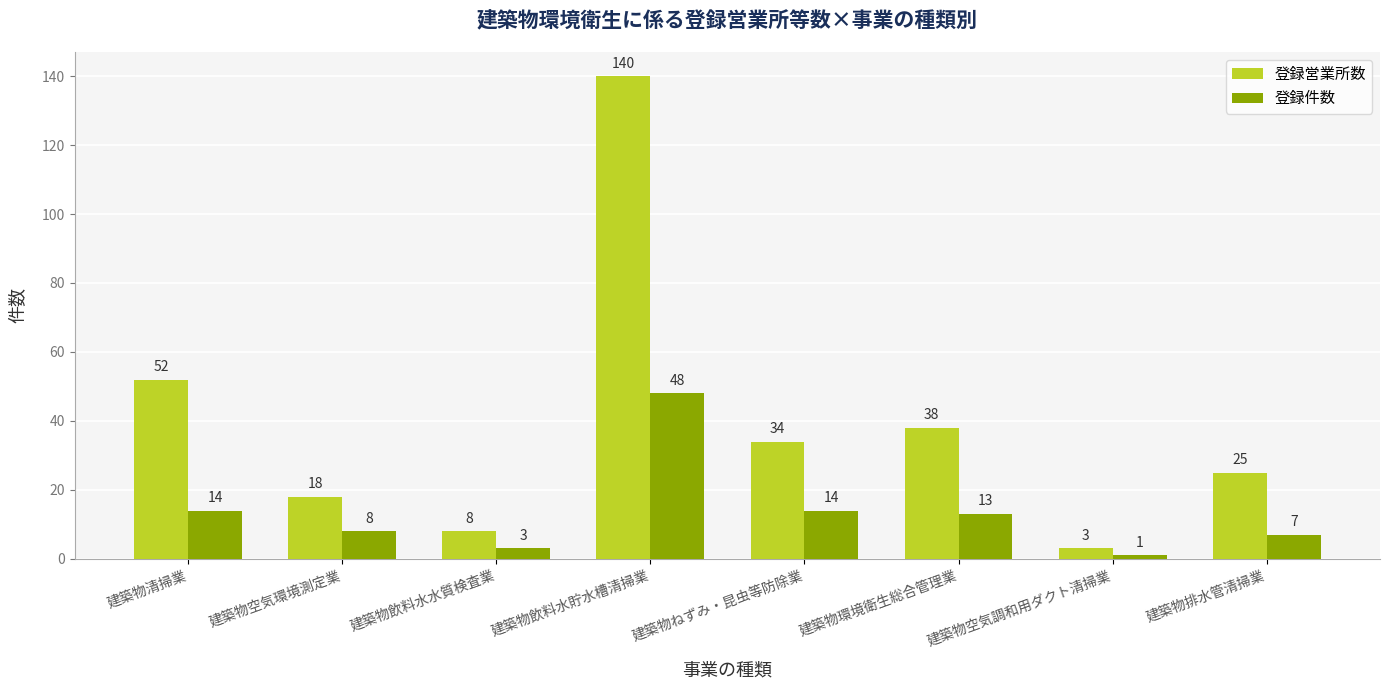

How many bars are there in each group?

2